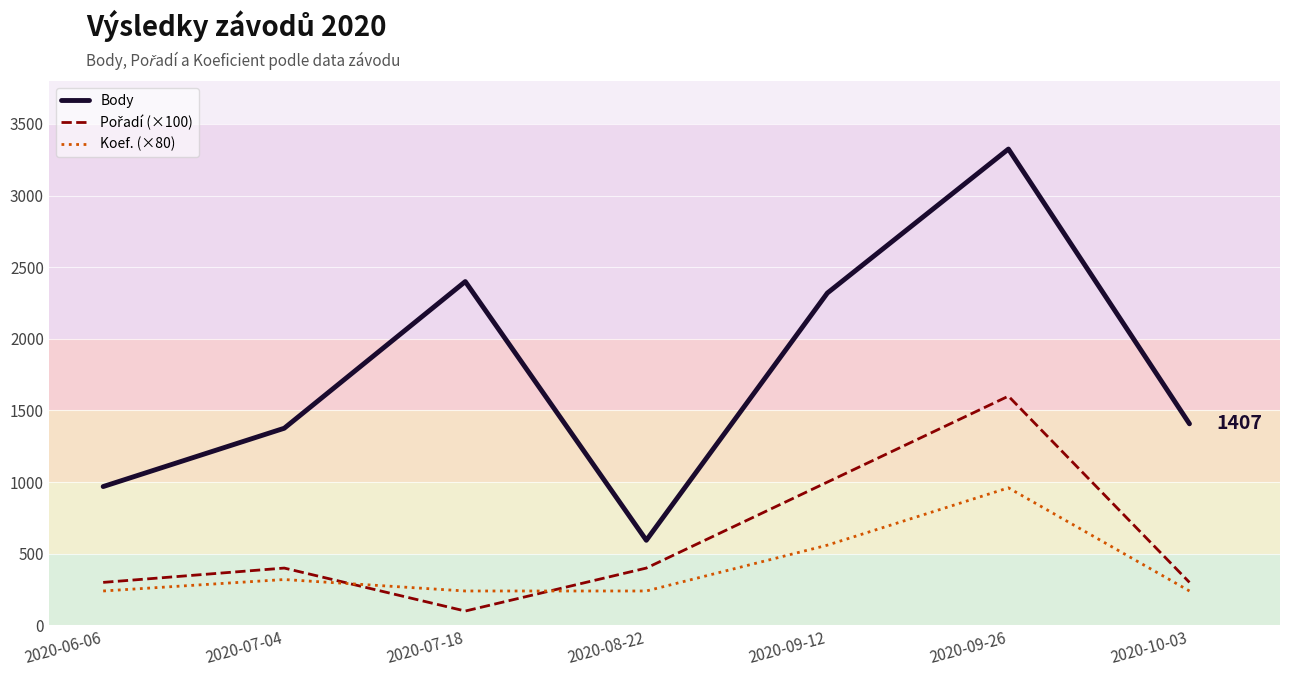

What value does the Koef. (×80) series have at 2020-09-26, to the nearest 50?

950